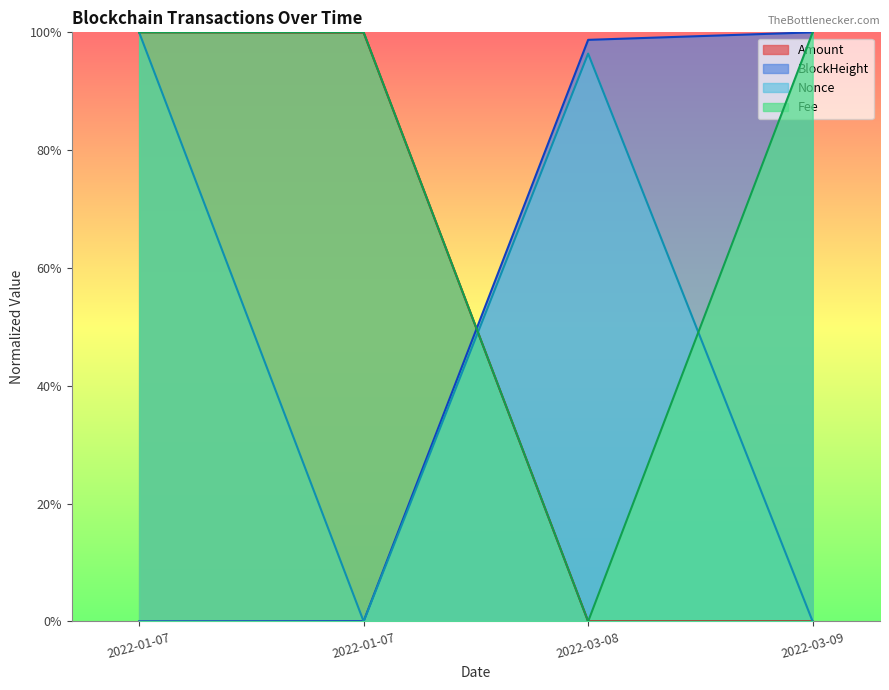

The BlockHeight series shows 0.0 at 2022-01-07. True or false?

True